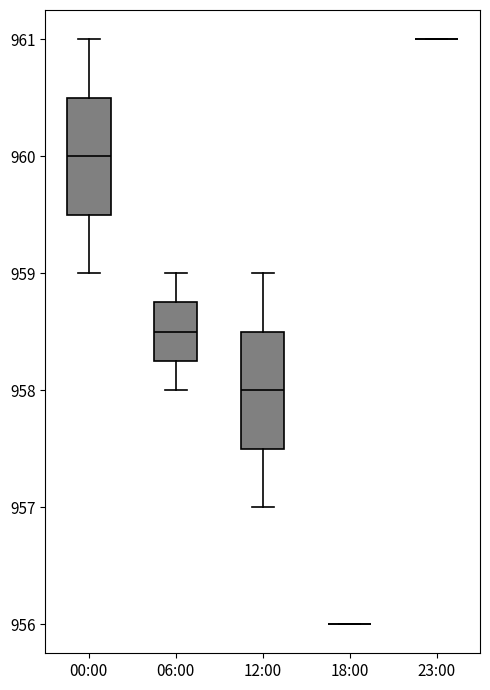

Reading left to right, transcribe this box plot: for each box, give where its median line is, the range the box spans, and where its two whiskers end, as read against the y-axis. The values are not printed on the chart, so give them approximately, as read against the axis.

00:00: median 960.0, box 959.5 to 960.5, whiskers 959.0 to 961.0
06:00: median 958.5, box 958.3 to 958.8, whiskers 958.0 to 959.0
12:00: median 958.0, box 957.5 to 958.5, whiskers 957.0 to 959.0
18:00: box collapsed to a line at 956.0, whiskers 956.0 to 956.0
23:00: box collapsed to a line at 961.0, whiskers 961.0 to 961.0